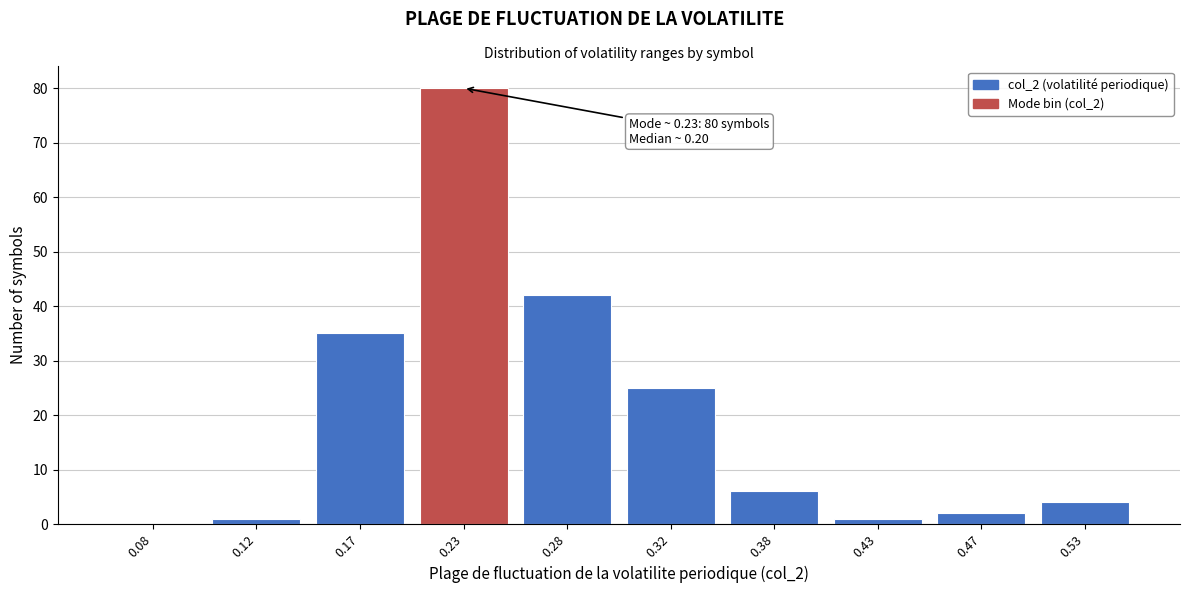

Which range on the x-axis has the tallest bar?

0.20 to 0.25